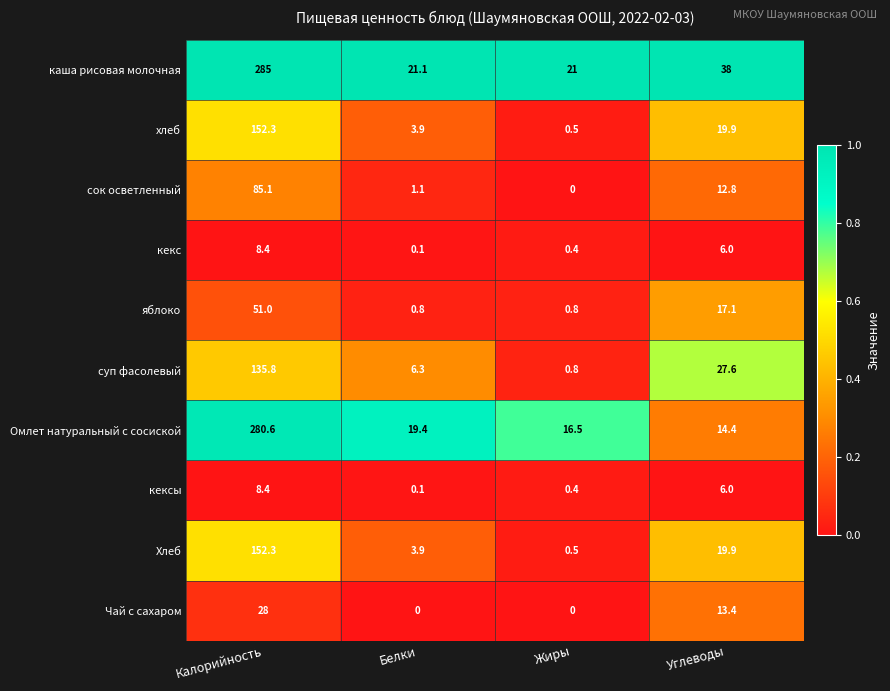

What is the spread (max minus min) of values at Жиры?

21.0